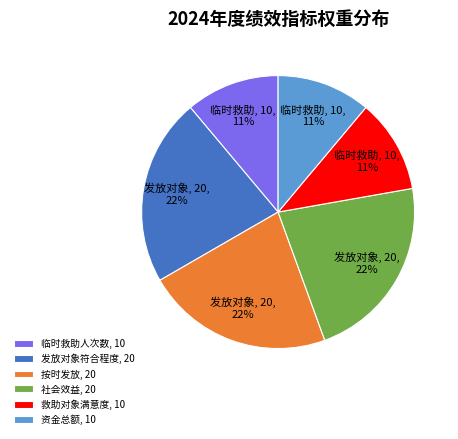

Is the sum of 社会效益 and 发放对象符合程度 greater than half?

No